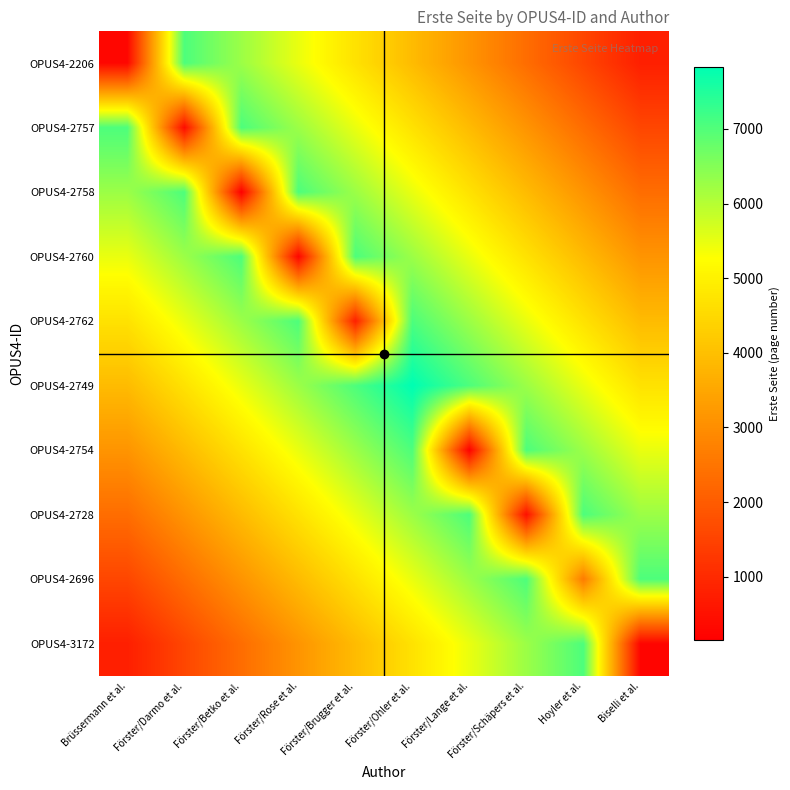

Reading left to right, list all the values displayed in this chart.

OPUS4-2206: Brüssermann et al.=294.0	Förster/Darmo et al.=7049.7	Förster/Betko et al.=6266.4	Förster/Rose et al.=5483.1	Förster/Brugger et al.=4699.8	Förster/Ohler et al.=3916.5	Förster/Lange et al.=3133.2	Förster/Schäpers et al.=2349.9	Hoyler et al.=1566.6	Biselli et al.=783.3
OPUS4-2757: Brüssermann et al.=7049.7	Förster/Darmo et al.=393.0	Förster/Betko et al.=7049.7	Förster/Rose et al.=6266.4	Förster/Brugger et al.=5483.1	Förster/Ohler et al.=4699.8	Förster/Lange et al.=3916.5	Förster/Schäpers et al.=3133.2	Hoyler et al.=2349.9	Biselli et al.=1566.6
OPUS4-2758: Brüssermann et al.=6266.4	Förster/Darmo et al.=7049.7	Förster/Betko et al.=147.0	Förster/Rose et al.=7049.7	Förster/Brugger et al.=6266.4	Förster/Ohler et al.=5483.1	Förster/Lange et al.=4699.8	Förster/Schäpers et al.=3916.5	Hoyler et al.=3133.2	Biselli et al.=2349.9
OPUS4-2760: Brüssermann et al.=5483.1	Förster/Darmo et al.=6266.4	Förster/Betko et al.=7049.7	Förster/Rose et al.=256.0	Förster/Brugger et al.=7049.7	Förster/Ohler et al.=6266.4	Förster/Lange et al.=5483.1	Förster/Schäpers et al.=4699.8	Hoyler et al.=3916.5	Biselli et al.=3133.2
OPUS4-2762: Brüssermann et al.=4699.8	Förster/Darmo et al.=5483.1	Förster/Betko et al.=6266.4	Förster/Rose et al.=7049.7	Förster/Brugger et al.=801.0	Förster/Ohler et al.=7049.7	Förster/Lange et al.=6266.4	Förster/Schäpers et al.=5483.1	Hoyler et al.=4699.8	Biselli et al.=3916.5
OPUS4-2749: Brüssermann et al.=3916.5	Förster/Darmo et al.=4699.8	Förster/Betko et al.=5483.1	Förster/Rose et al.=6266.4	Förster/Brugger et al.=7049.7	Förster/Ohler et al.=7833.0	Förster/Lange et al.=7049.7	Förster/Schäpers et al.=6266.4	Hoyler et al.=5483.1	Biselli et al.=4699.8
OPUS4-2754: Brüssermann et al.=3133.2	Förster/Darmo et al.=3916.5	Förster/Betko et al.=4699.8	Förster/Rose et al.=5483.1	Förster/Brugger et al.=6266.4	Förster/Ohler et al.=7049.7	Förster/Lange et al.=175.0	Förster/Schäpers et al.=7049.7	Hoyler et al.=6266.4	Biselli et al.=5483.1
OPUS4-2728: Brüssermann et al.=2349.9	Förster/Darmo et al.=3133.2	Förster/Betko et al.=3916.5	Förster/Rose et al.=4699.8	Förster/Brugger et al.=5483.1	Förster/Ohler et al.=6266.4	Förster/Lange et al.=7049.7	Förster/Schäpers et al.=460.0	Hoyler et al.=7049.7	Biselli et al.=6266.4
OPUS4-2696: Brüssermann et al.=1566.6	Förster/Darmo et al.=2349.9	Förster/Betko et al.=3133.2	Förster/Rose et al.=3916.5	Förster/Brugger et al.=4699.8	Förster/Ohler et al.=5483.1	Förster/Lange et al.=6266.4	Förster/Schäpers et al.=7049.7	Hoyler et al.=2631.0	Biselli et al.=7049.7
OPUS4-3172: Brüssermann et al.=783.3	Förster/Darmo et al.=1566.6	Förster/Betko et al.=2349.9	Förster/Rose et al.=3133.2	Förster/Brugger et al.=3916.5	Förster/Ohler et al.=4699.8	Förster/Lange et al.=5483.1	Förster/Schäpers et al.=6266.4	Hoyler et al.=7049.7	Biselli et al.=252.0